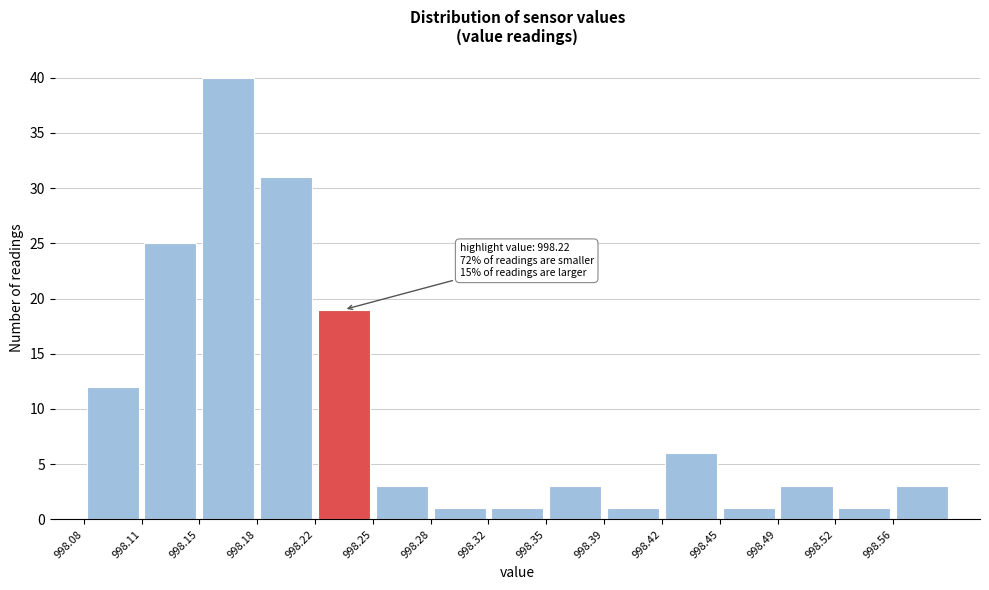

Which range on the x-axis has the tallest bar?

998.148 to 998.182